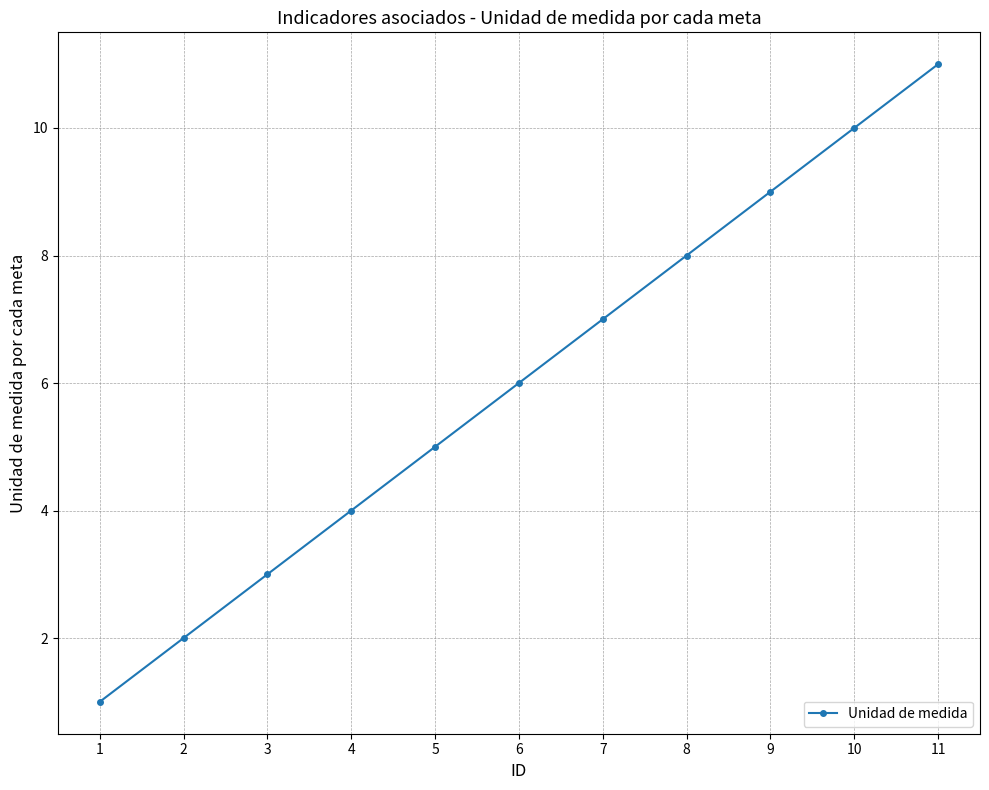

What is the minimum value shown in the chart?

1